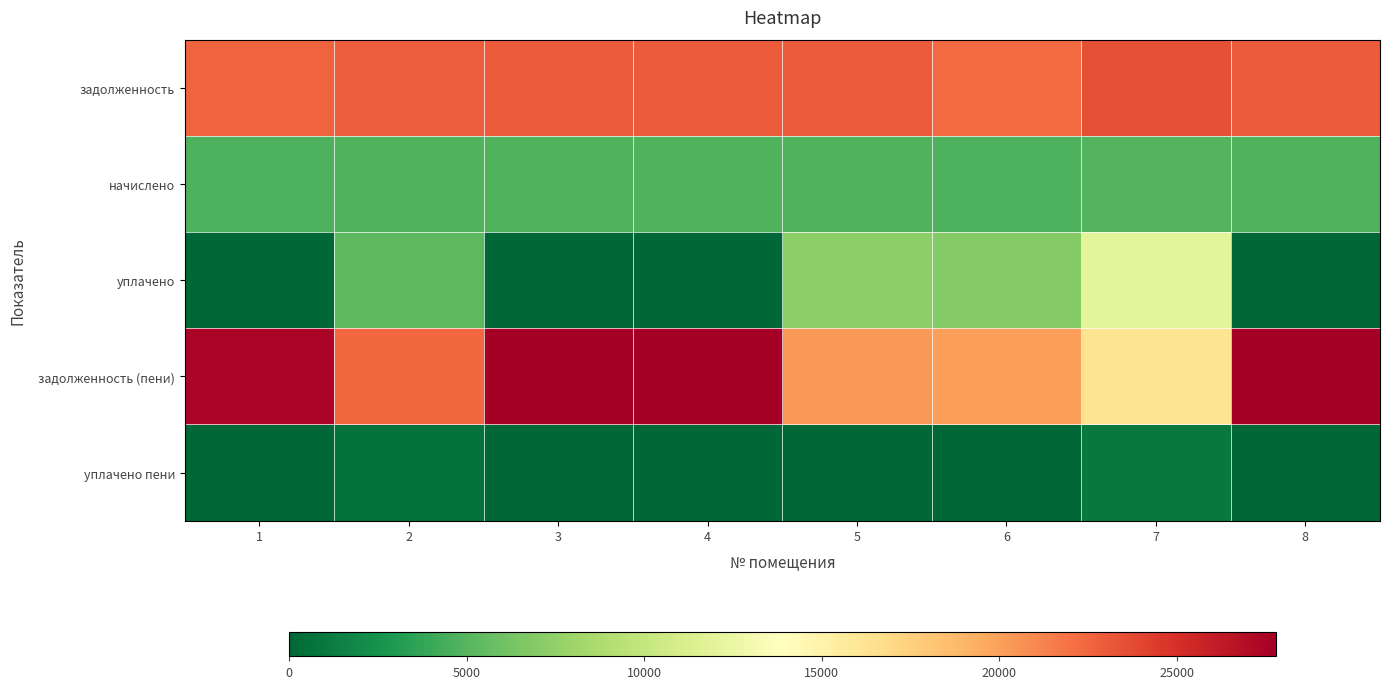

Rank the series by their maximum value, from lowest to highest.

уплачено пени, начислено, уплачено, задолженность, задолженность (пени)